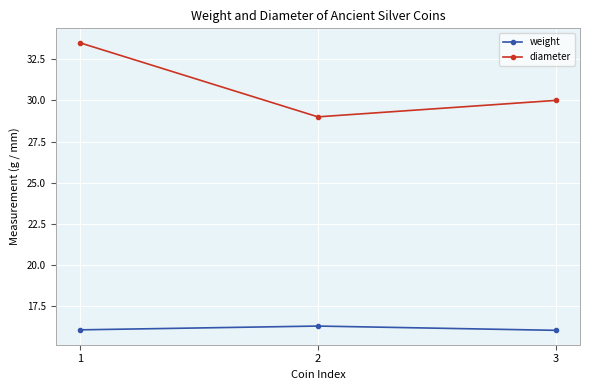

What is the highest value of the diameter series?

33.5